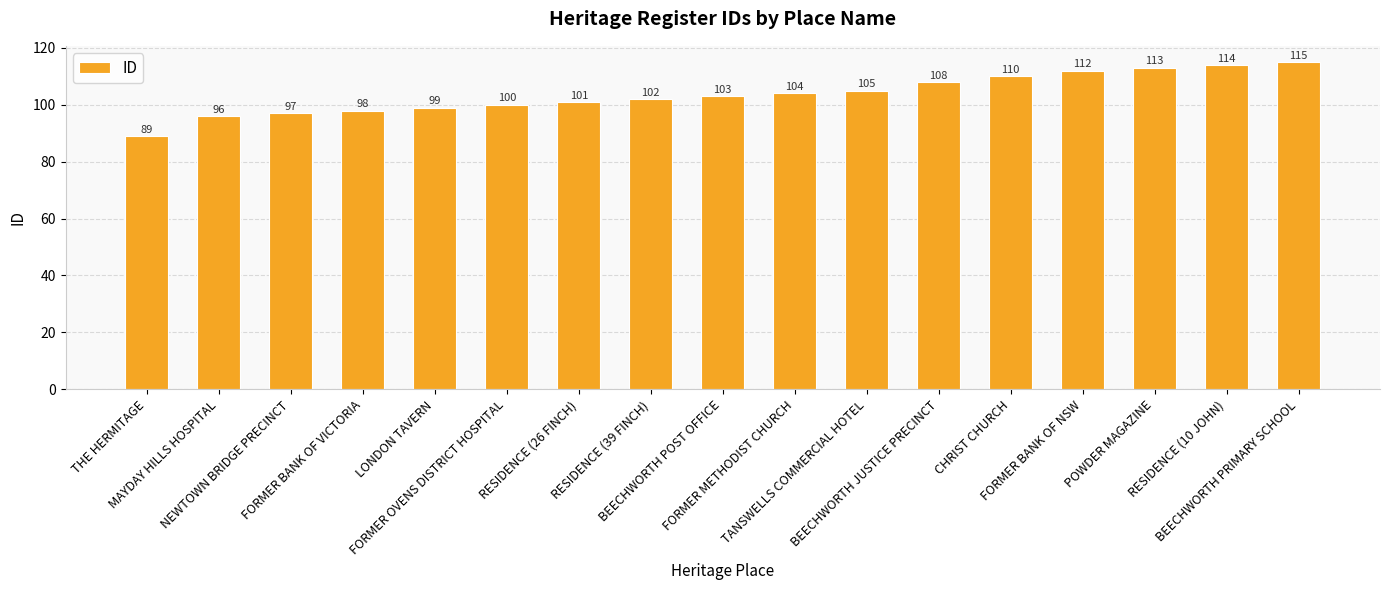

How many categories are shown in the chart?

17